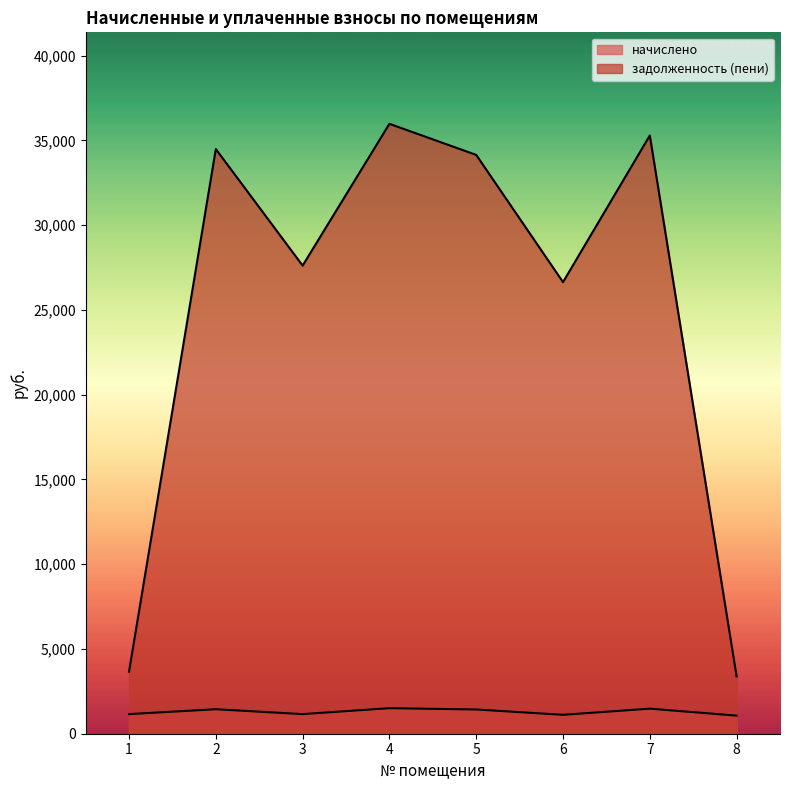

Where does the начислено series first go above 1430?

2